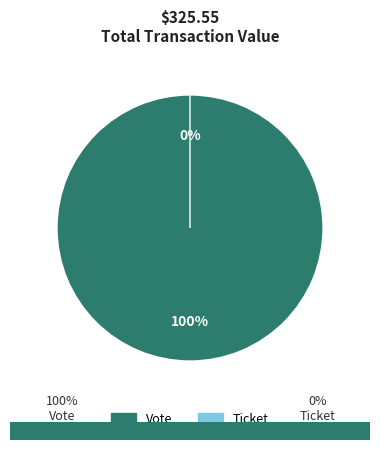

Between Ticket and Vote, which is larger?

Vote